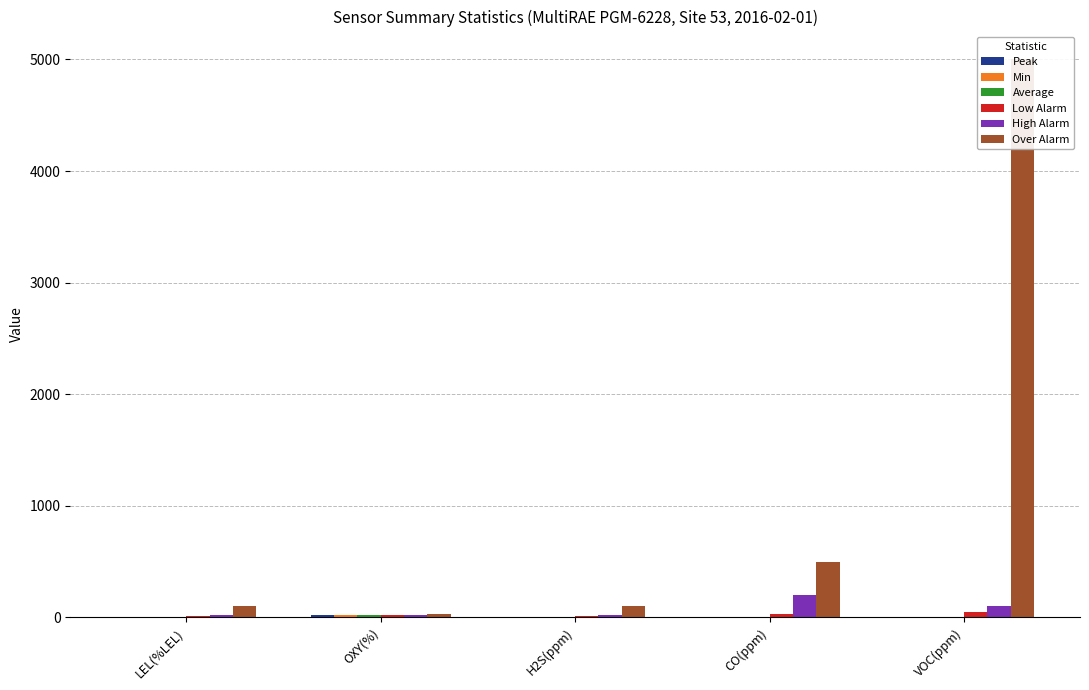

Which category has the highest value in the Min series?

OXY(%)